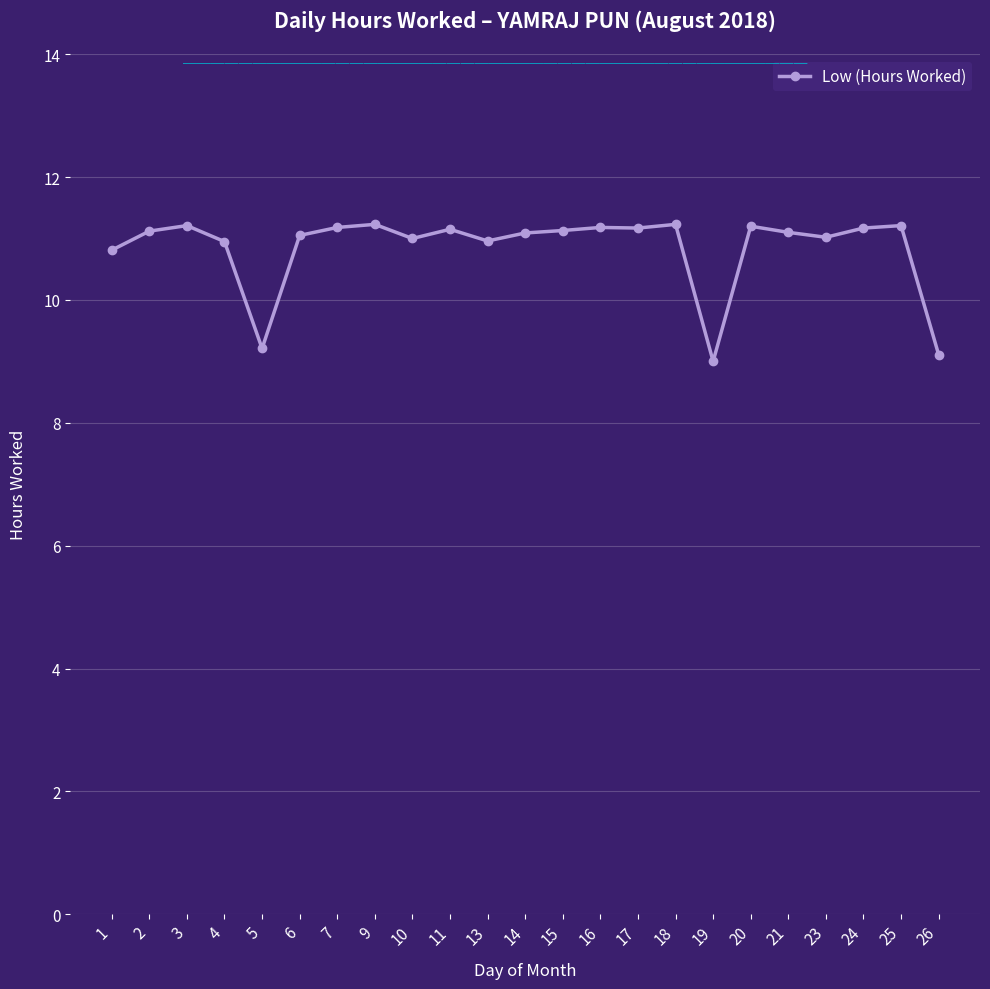

What is the greatest value displayed?

11.2